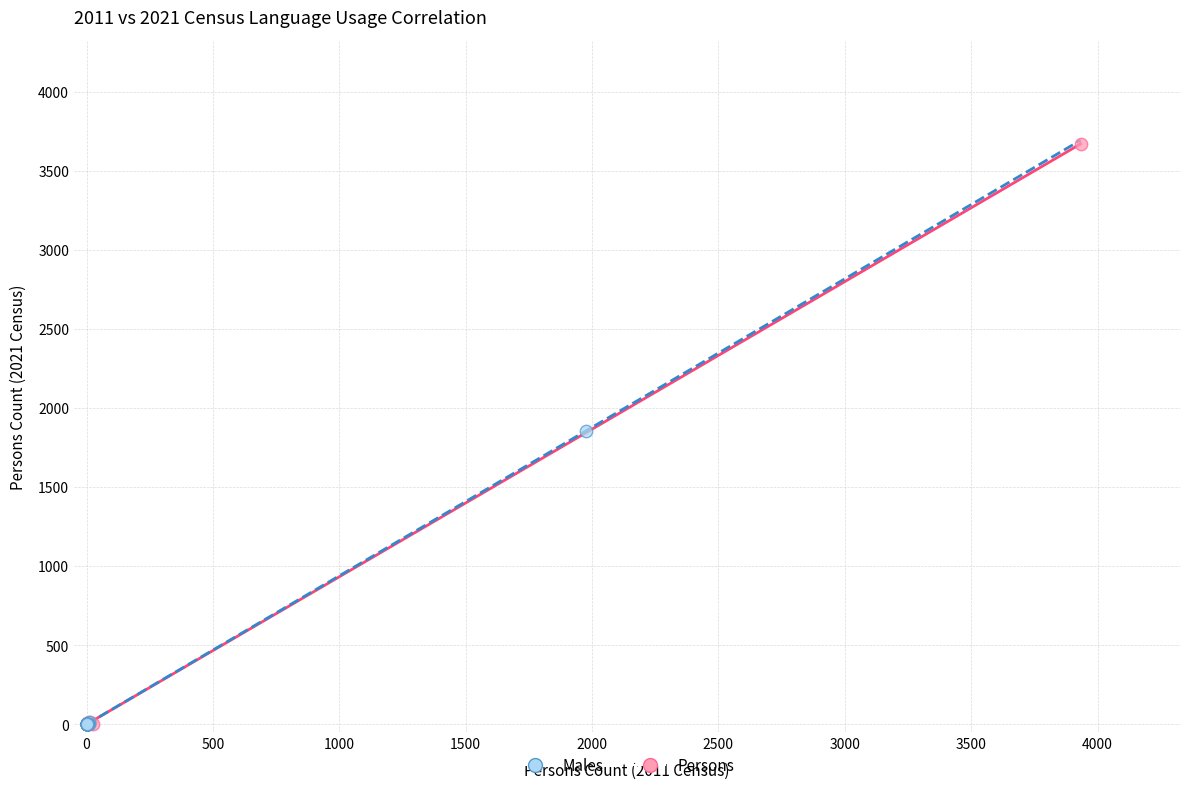

Which series reaches the maximum Y coordinate?

Persons